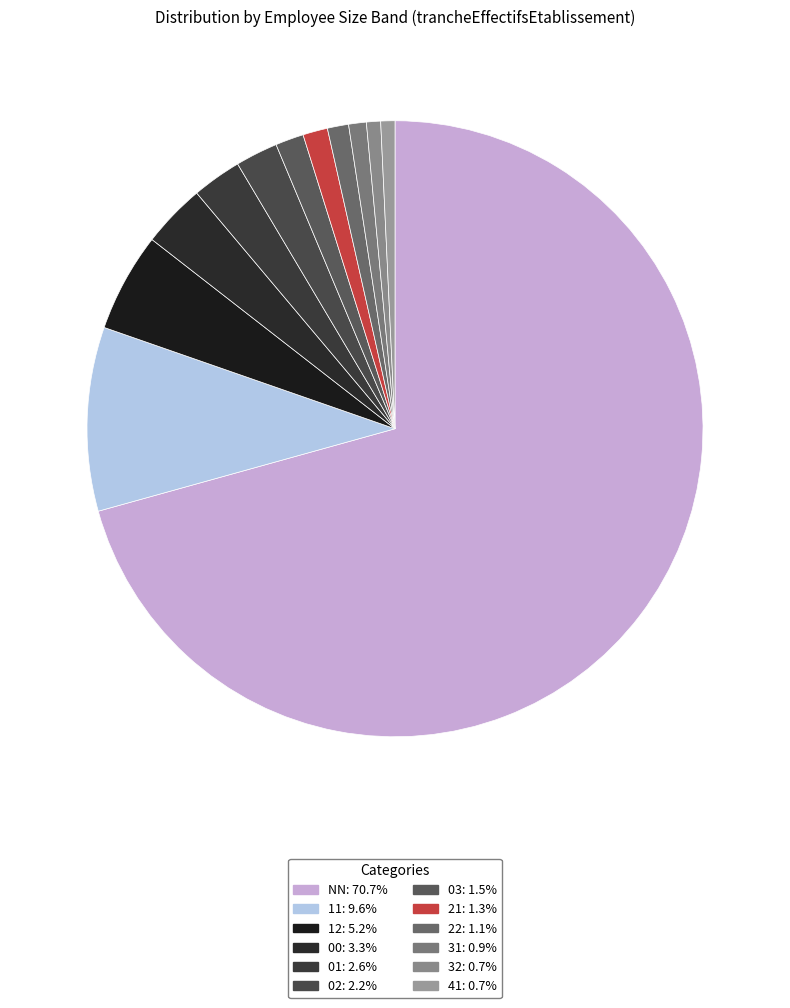

Count the number of slices in the pie.

12